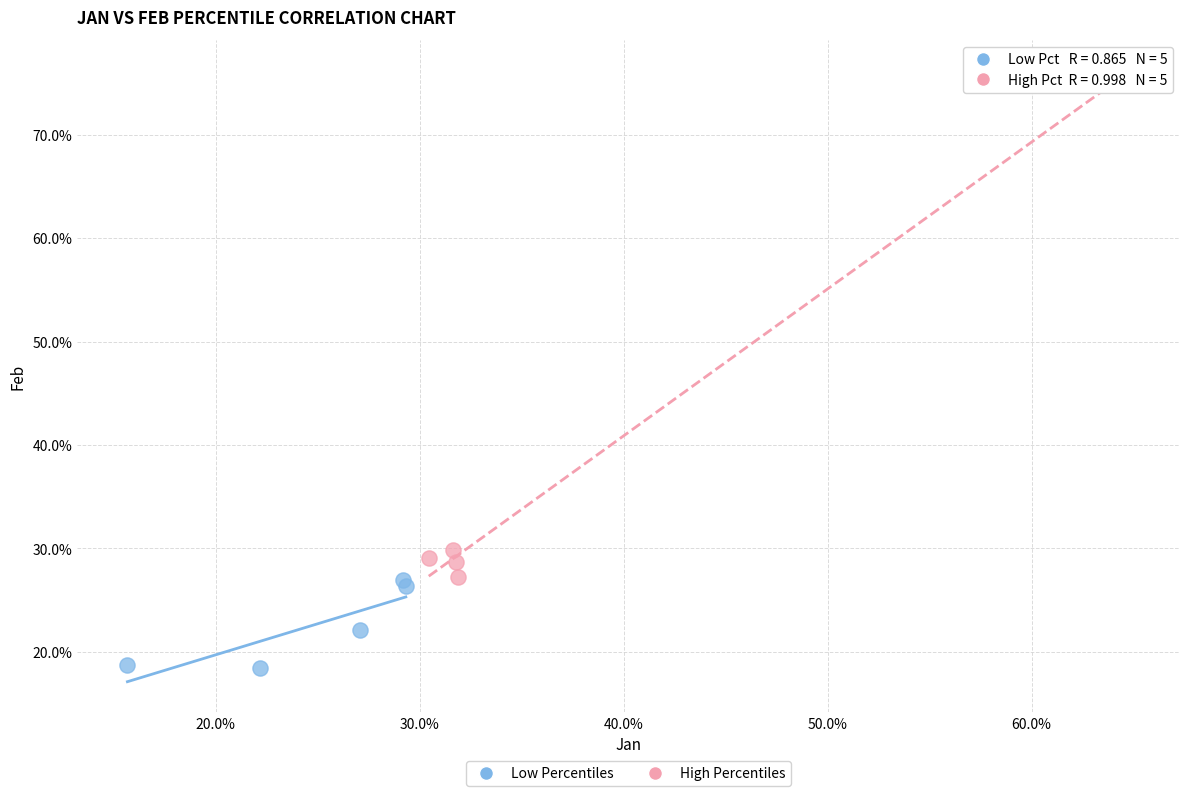

Which series reaches the maximum Y coordinate?

High Percentiles